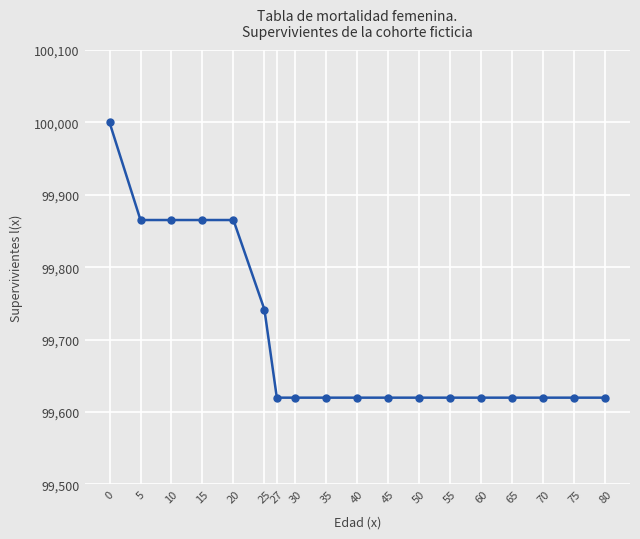

Reading left to right, transcribe all the data shown in this chart.

100000.0	99865.1	99865.1	99865.1	99865.1	99741.4	99619.6	99619.6	99619.6	99619.6	99619.6	99619.6	99619.6	99619.6	99619.6	99619.6	99619.6	99619.6